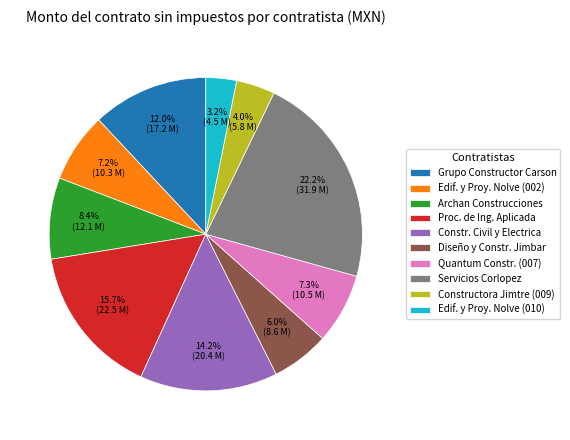

What is the smallest slice in the pie chart?

Edif. y Proy. Nolve (010)